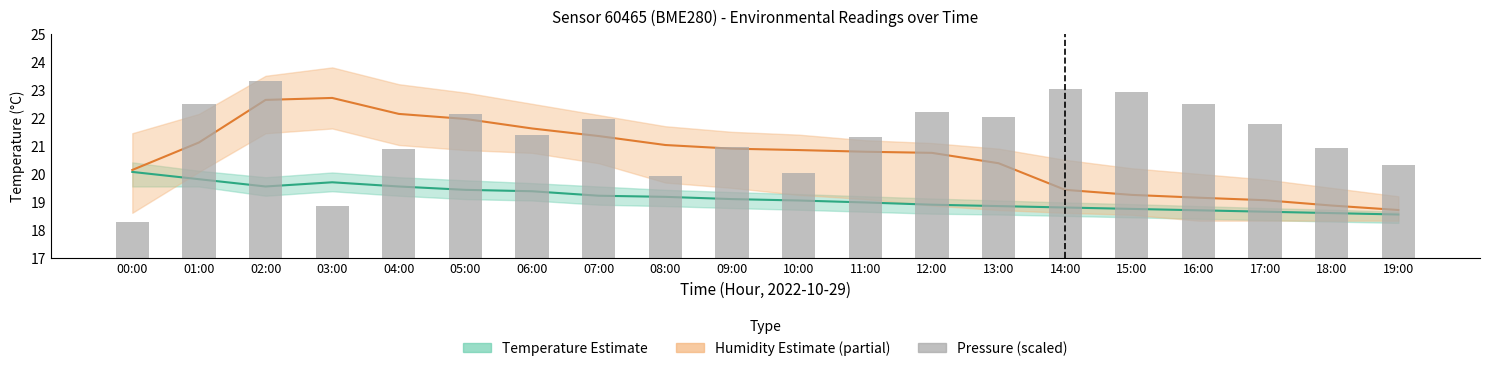

Where does the pressure (scaled) series first go above 21?

01:00